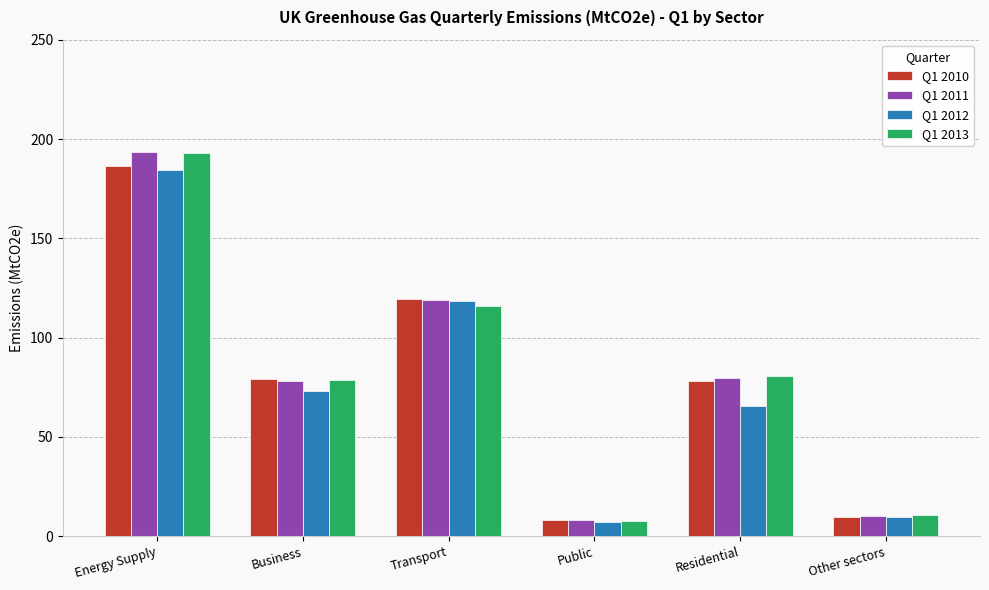

Which category has the lowest value across all series?

Public